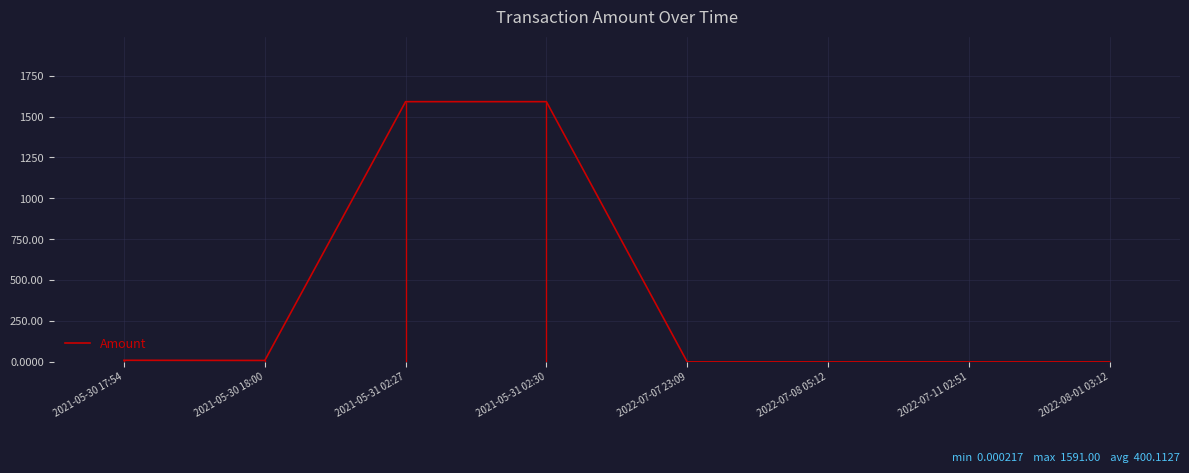

Which category has the lowest value across all series?

2022-08-01 03:12